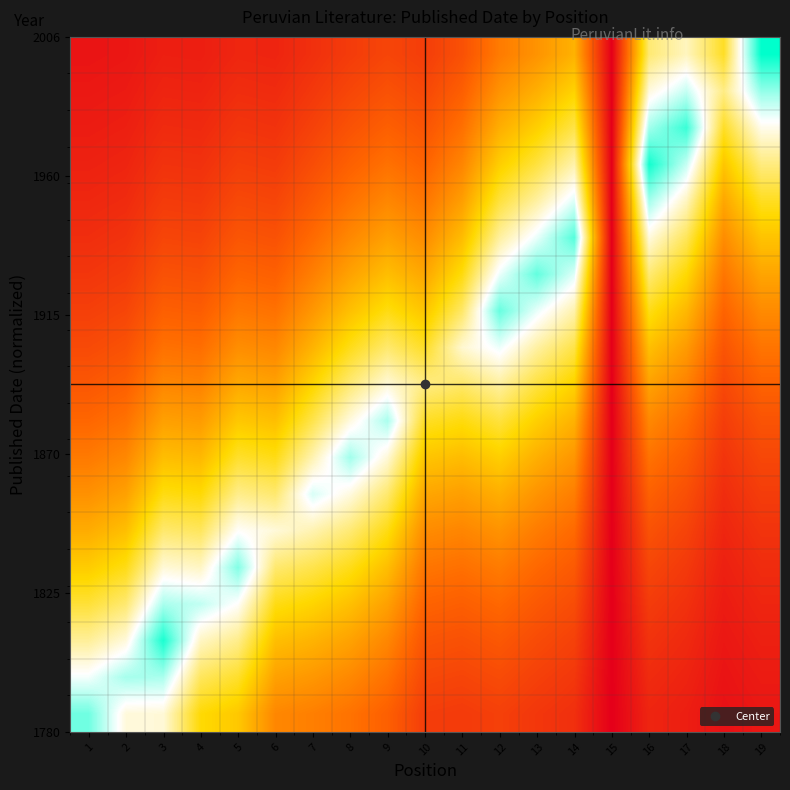

Which label corresponds to the largest value in the chart?

19